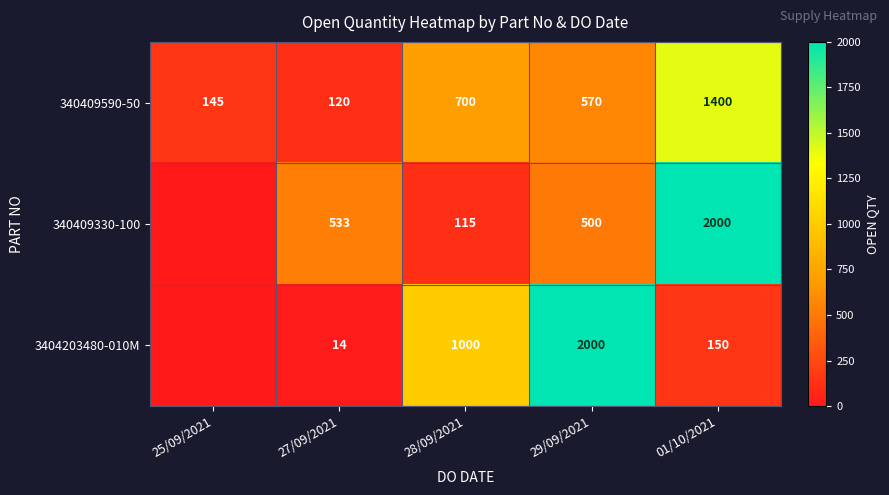

What is the sum of the 3404203480-010M values at 28/09/2021 and 01/10/2021?

1150